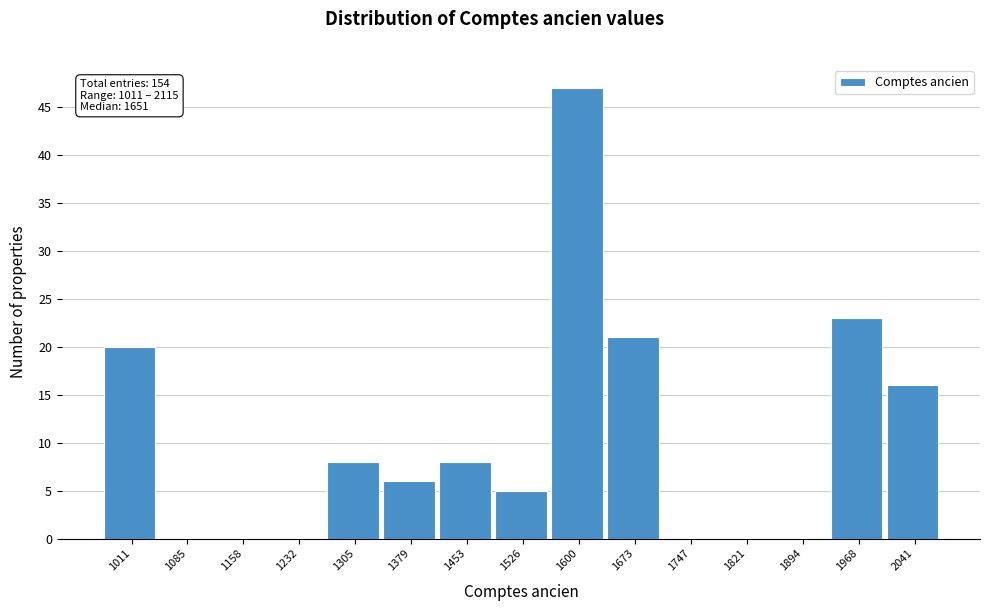

Reading left to right, what are all the values shown in this chart?

1011=20	1085=0	1158=0	1232=0	1305=8	1379=6	1453=8	1526=5	1600=47	1673=21	1747=0	1821=0	1894=0	1968=23	2041=16